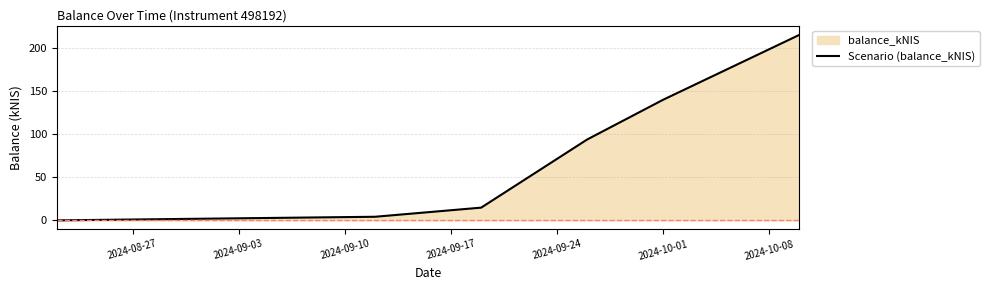

What is the sum of all values?

467.7